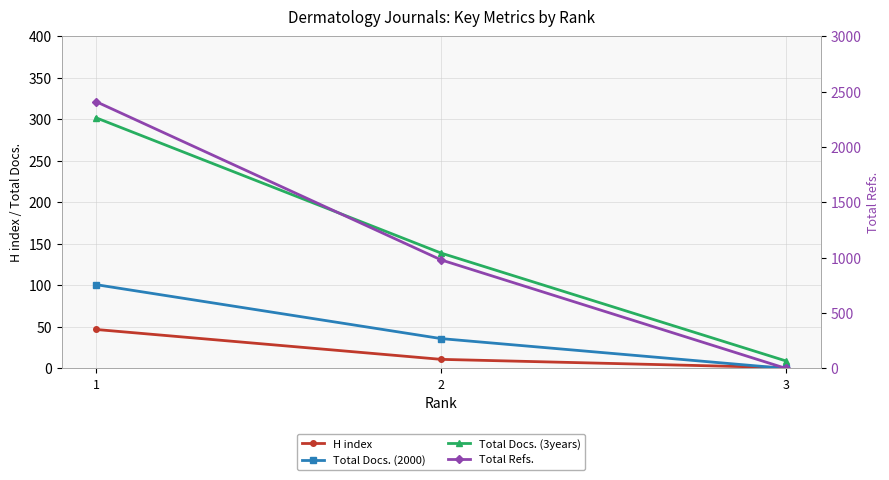

What is the value of the Total Docs. (2000) point at the 2nd from the left?

36